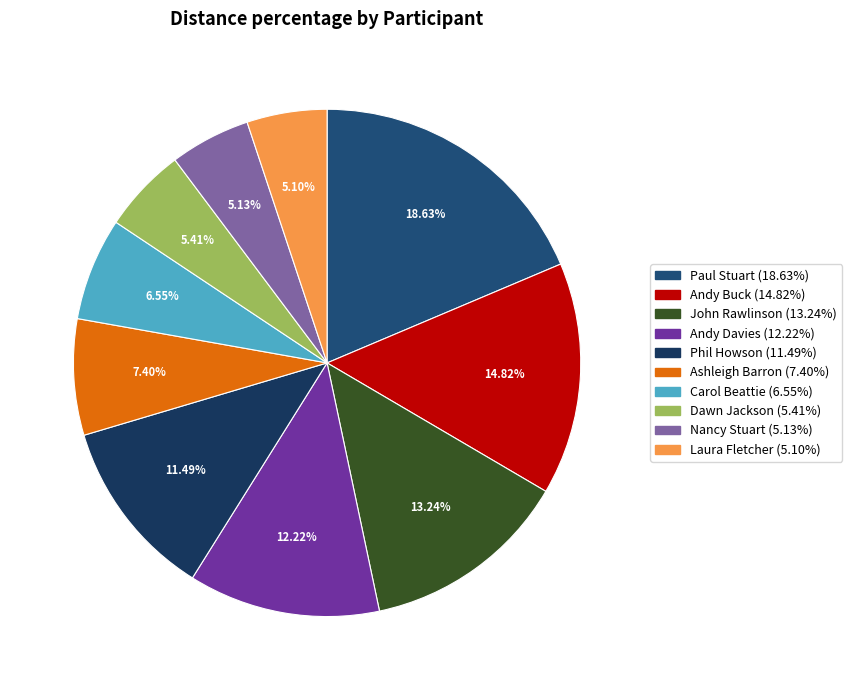

Which has a higher value, Dawn Jackson or Paul Stuart?

Paul Stuart